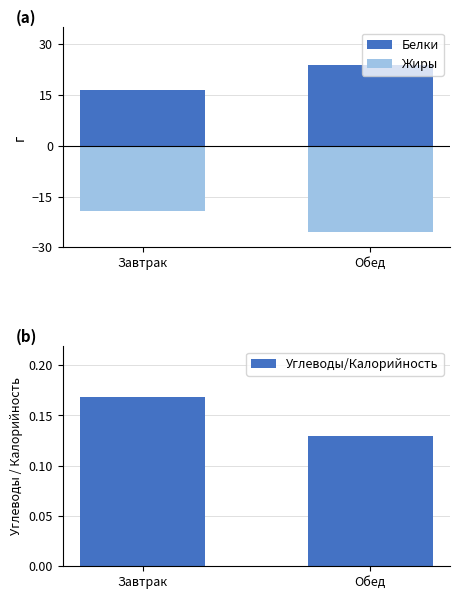

How many groups of bars are there?

2